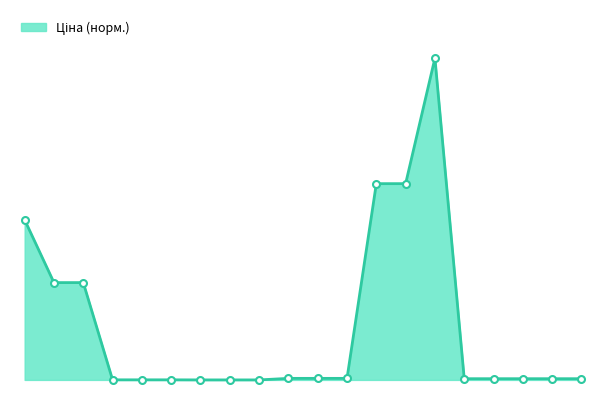

Does the chart display data point markers on the line(s)?

No